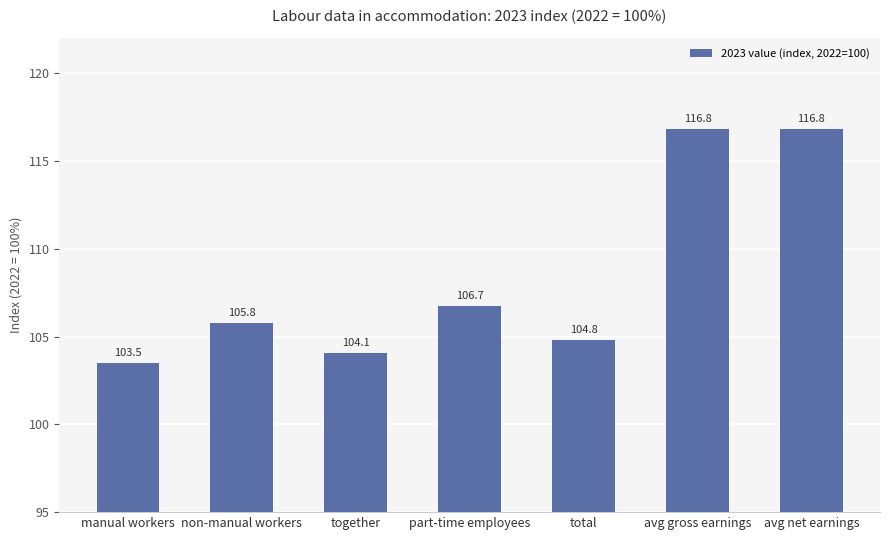

What is the value of the 1st bar from the left?

103.5